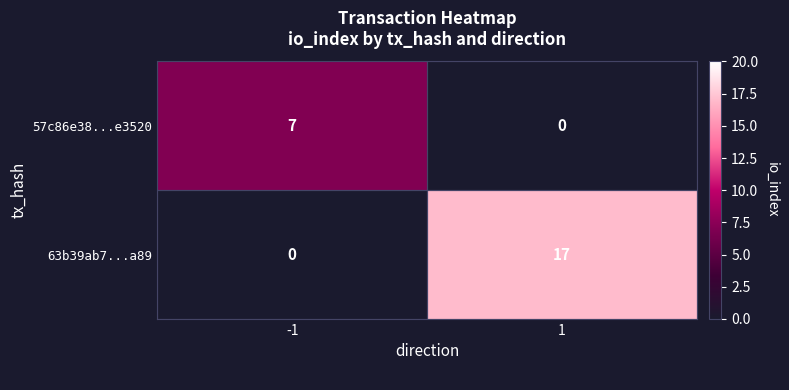

List the labels in order of 57c86e38...e3520 value, largest first.

-1, 1